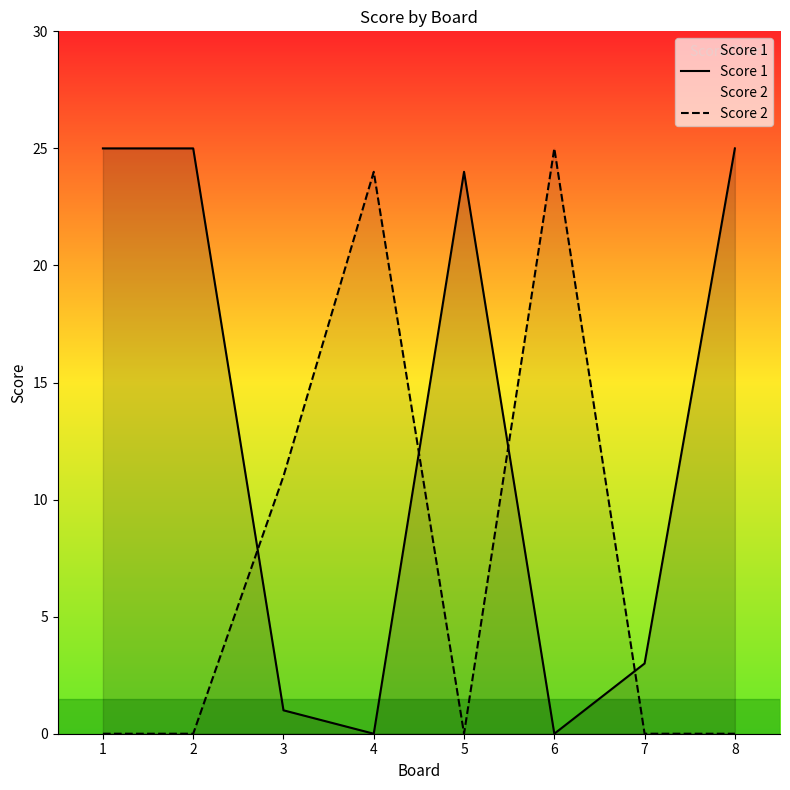

List the series in order of their peak value, lowest first.

Score 1, Score 2